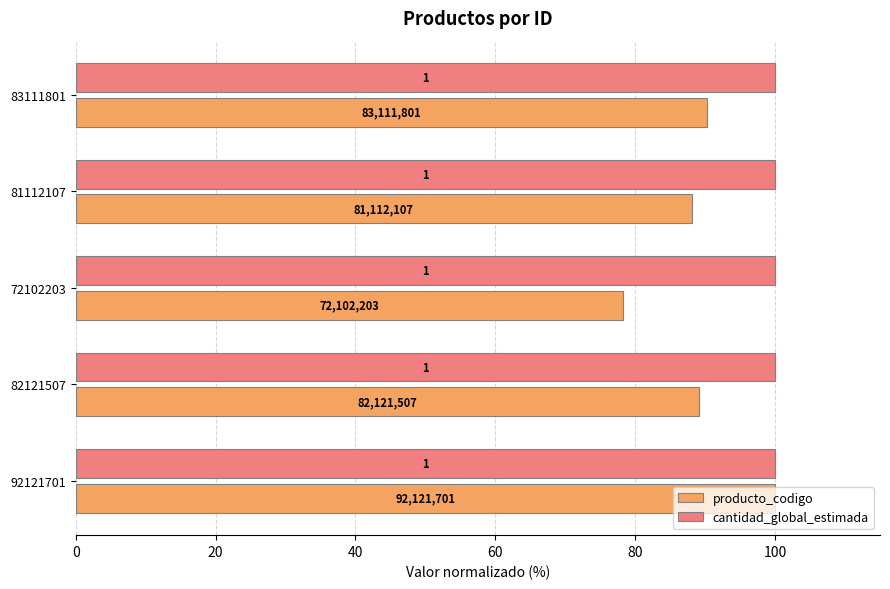

Which series has the largest total across all categories?

producto_codigo